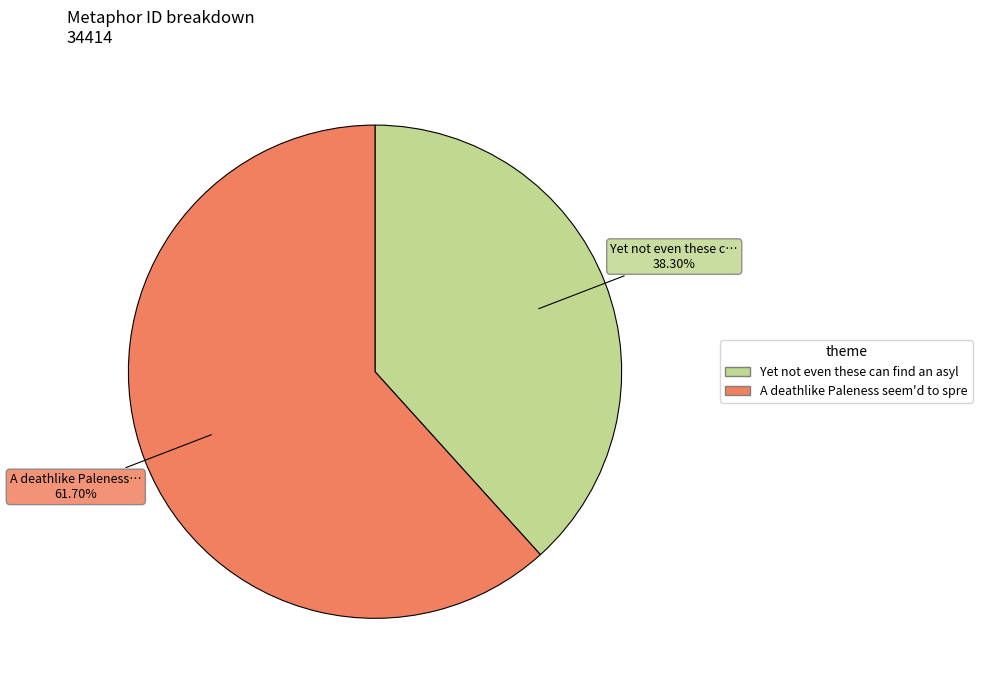

Is there any slice that represents more than half of the pie?

Yes